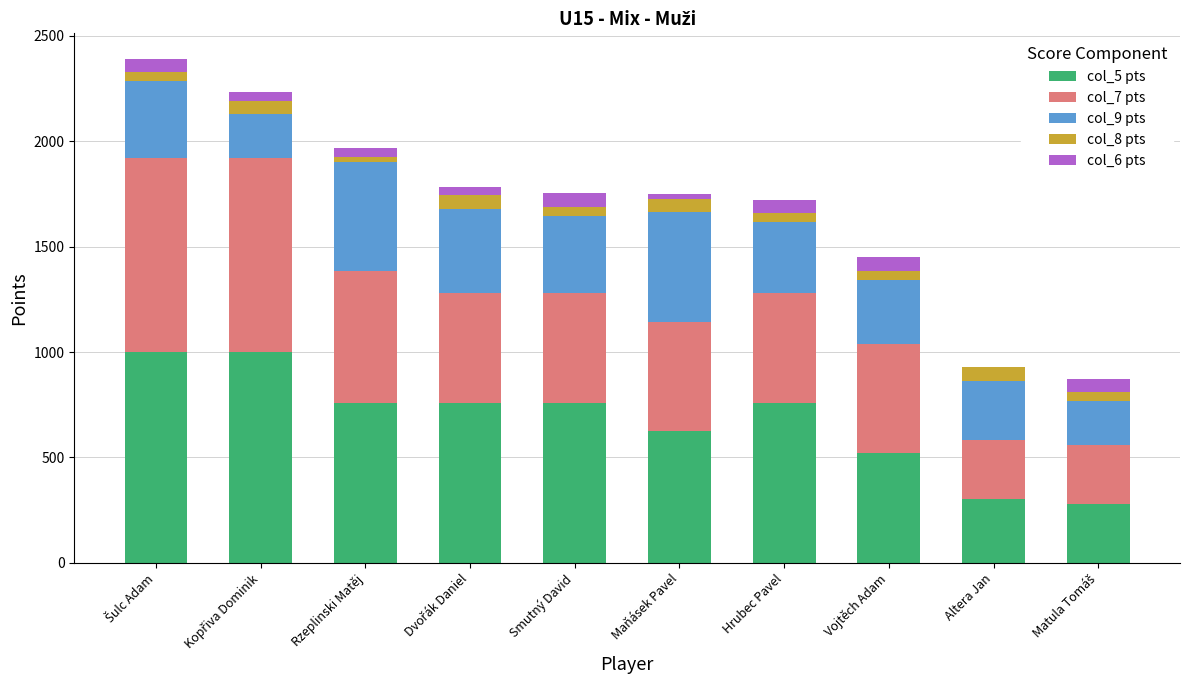

Is it true that col_5 pts equals 435 at Altera Jan?

False